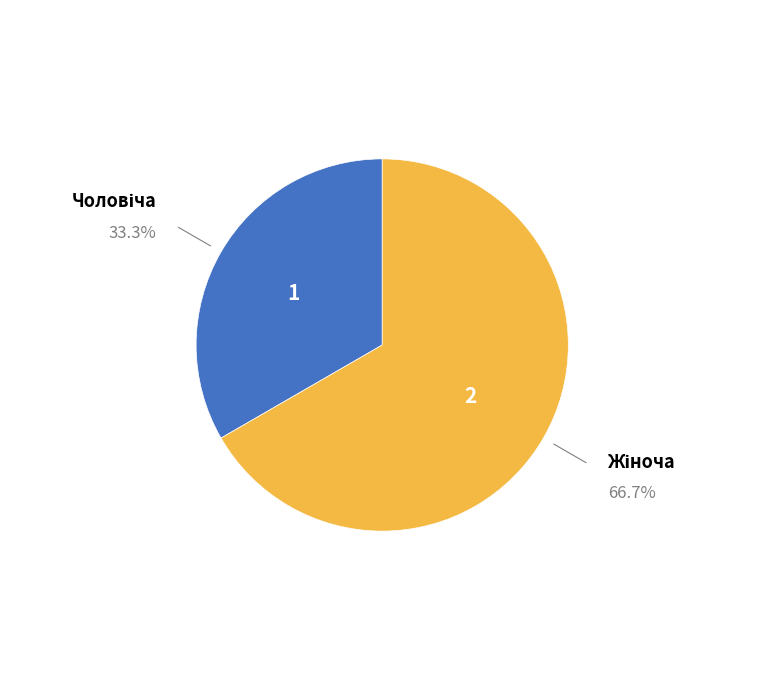

Does any single category account for the majority?

Yes